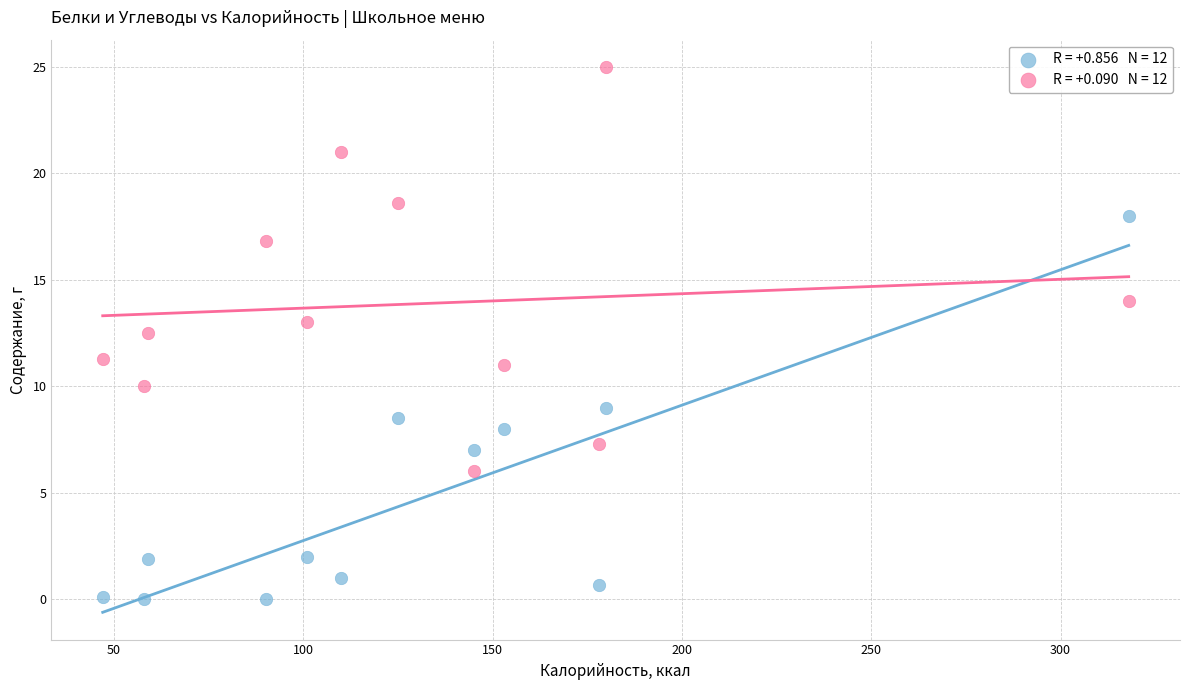

Across all data points, what is the range of Y values (max minus min)?

25.0